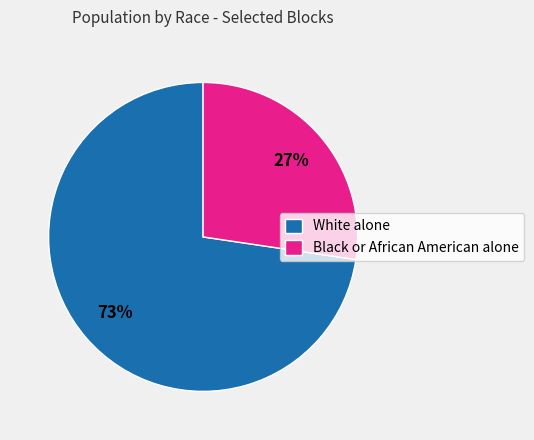

The White alone slice represents 73% of the pie. True or false?

True